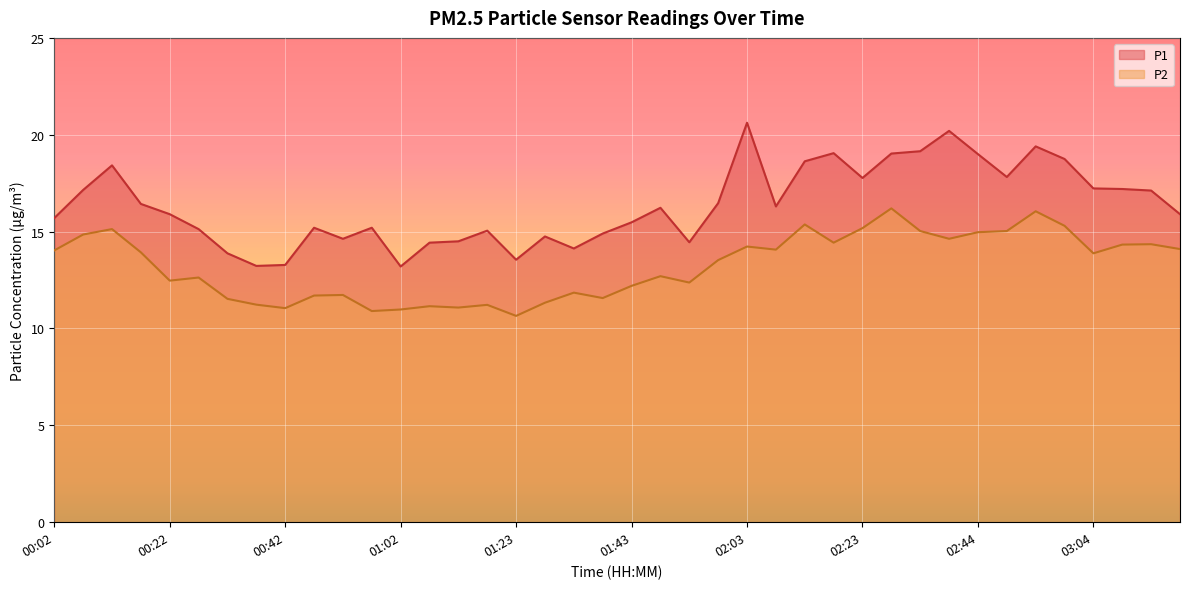

Rank the series by their average value, from lowest to highest.

P2, P1